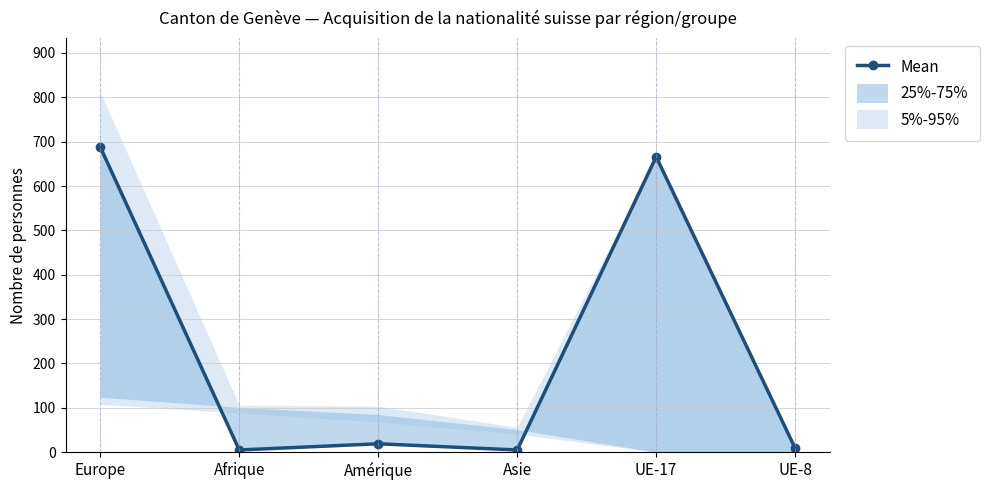

Is it true that the value at Europe is 688?

True